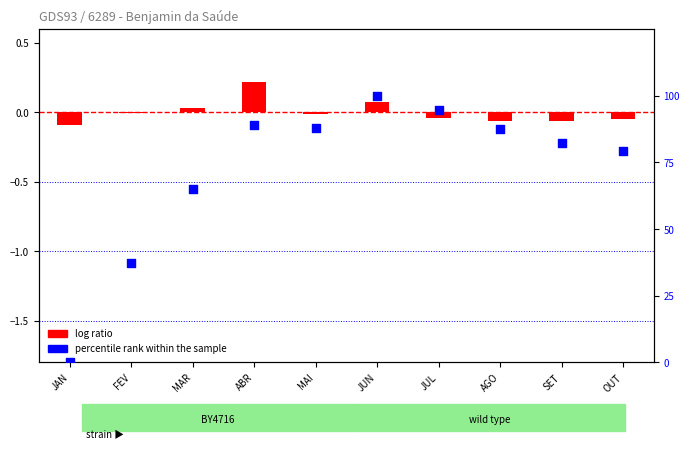

Is the value of log ratio at SET greater than the value of percentile rank within the sample at OUT?

No